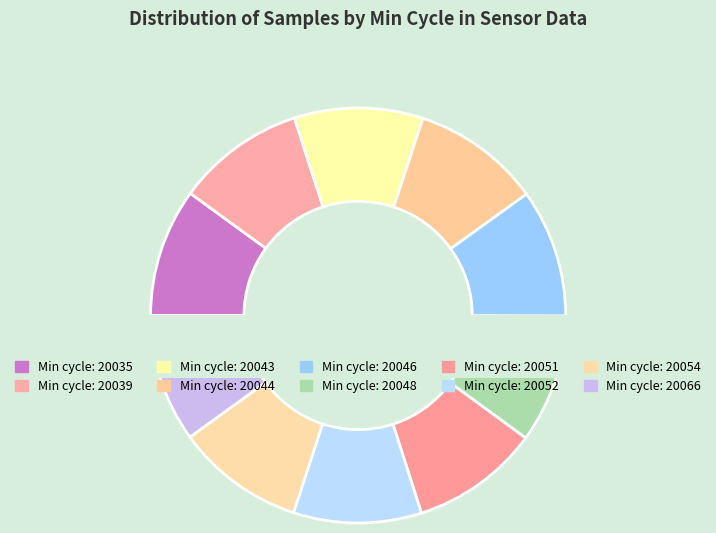

What percentage is the 20051 slice, to the nearest percent?

10%